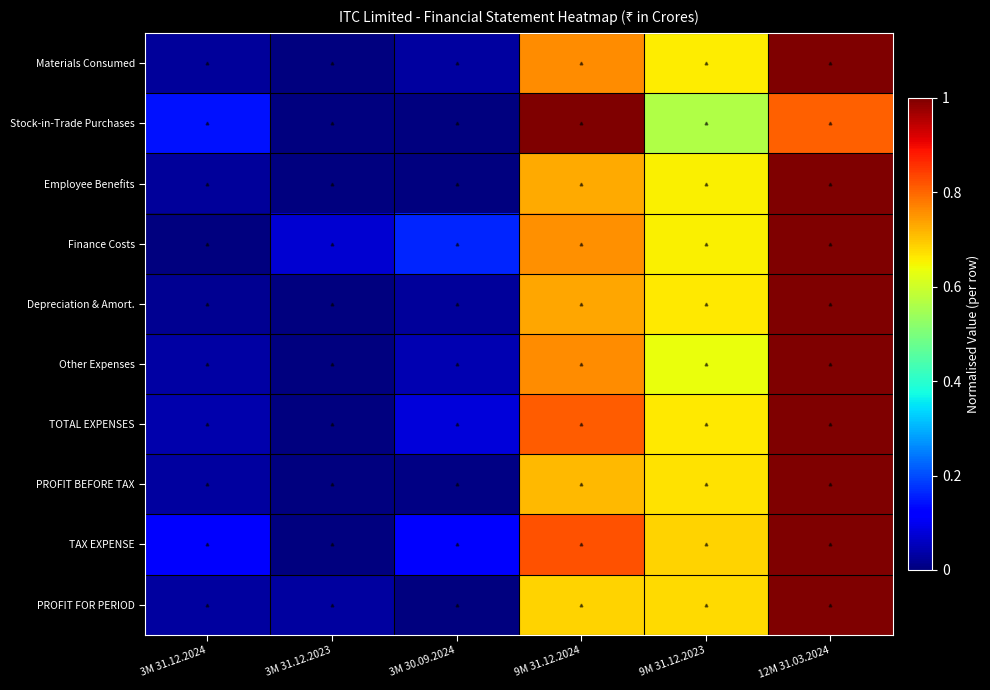

At which category is the sum across all series the highest?

12M 31.03.2024